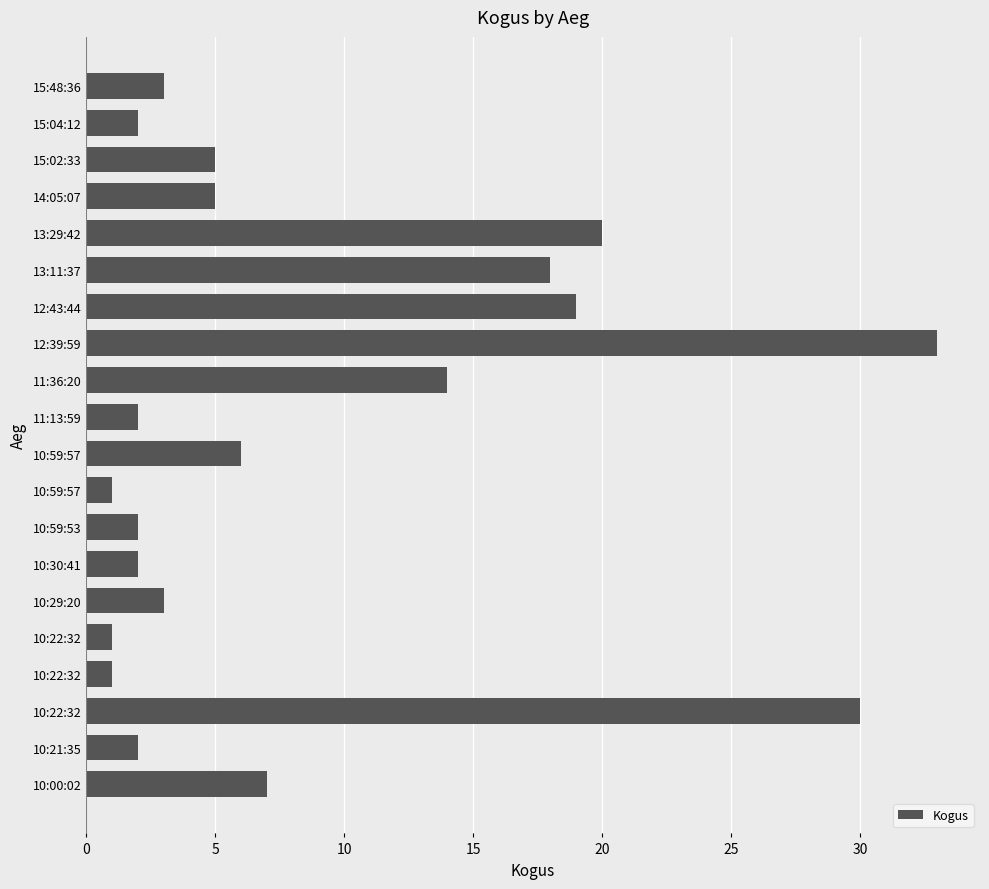

Are the bars grouped side by side (vs. stacked)?

No